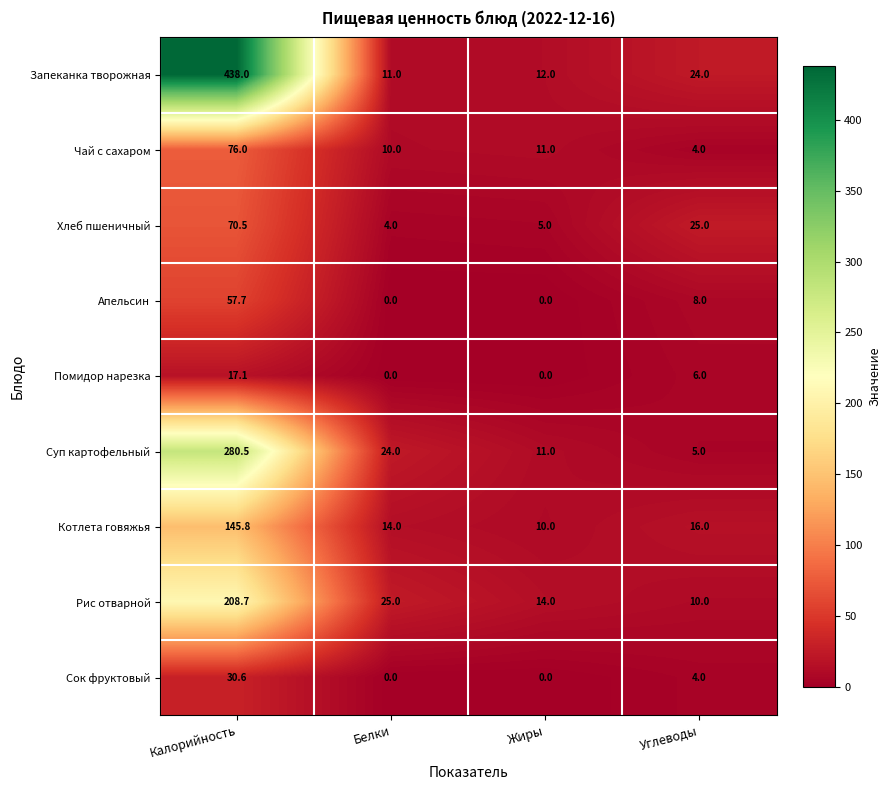

List the series in order of their peak value, lowest first.

Помидор нарезка, Сок фруктовый, Апельсин, Хлеб пшеничный, Чай с сахаром, Котлета говяжья, Рис отварной, Суп картофельный, Запеканка творожная